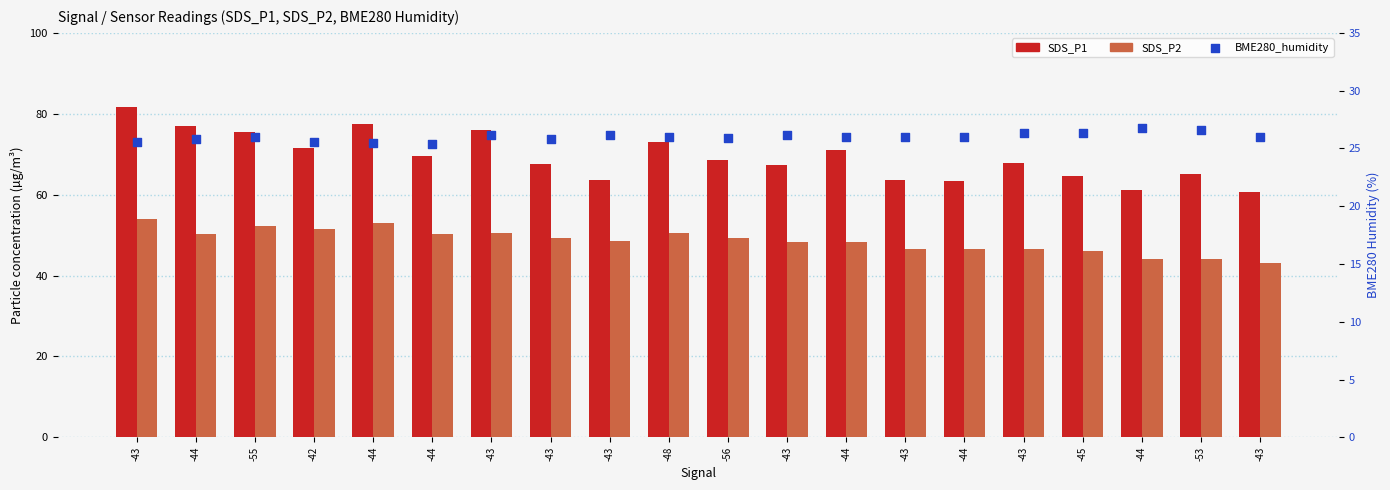

Which series reaches the maximum Y coordinate?

SDS_P1